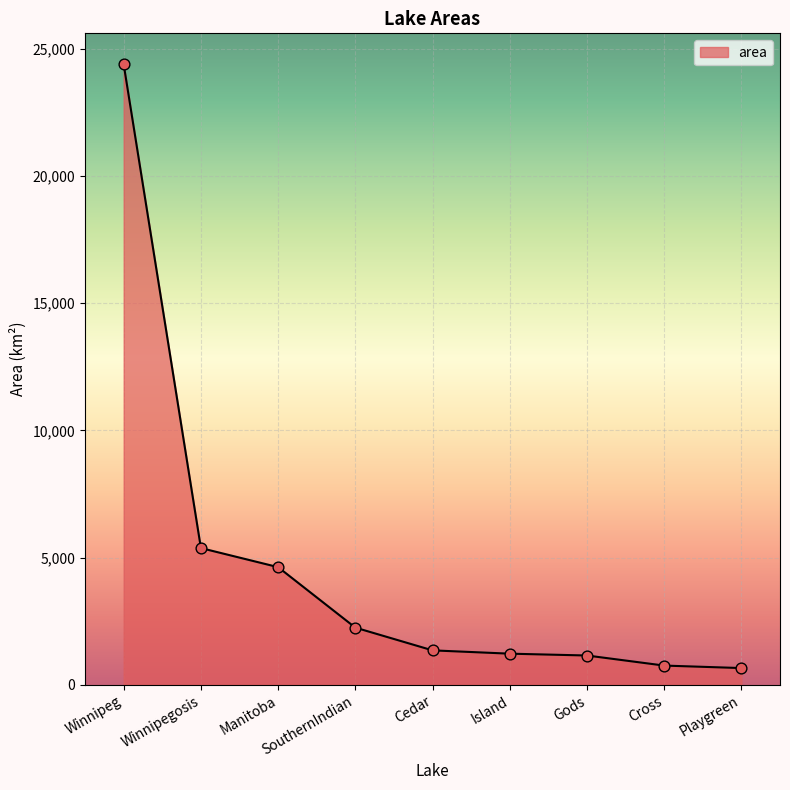

What is the change in value from Cedar to Playgreen?

-696